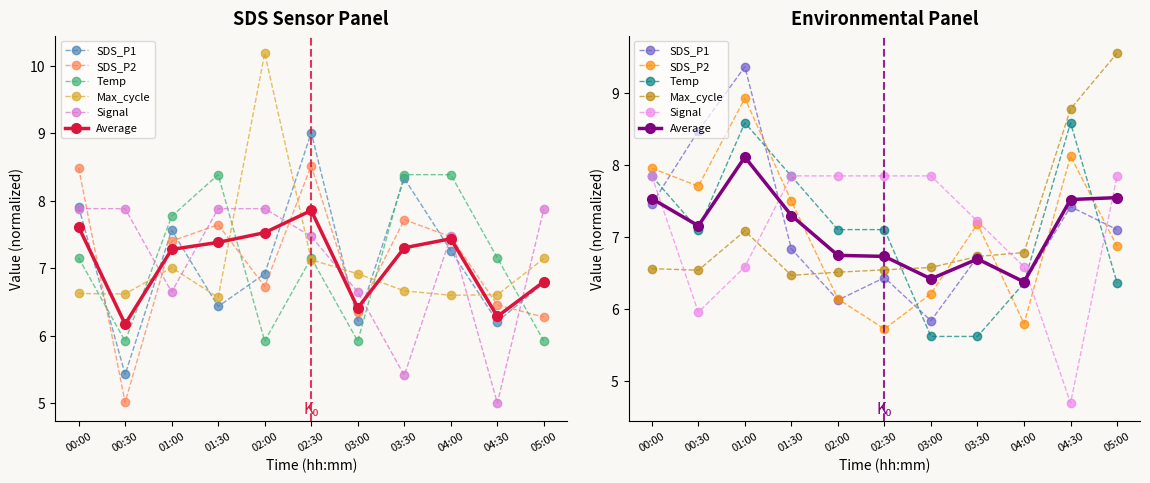

At which category does Average reach its first local peak?

01:00